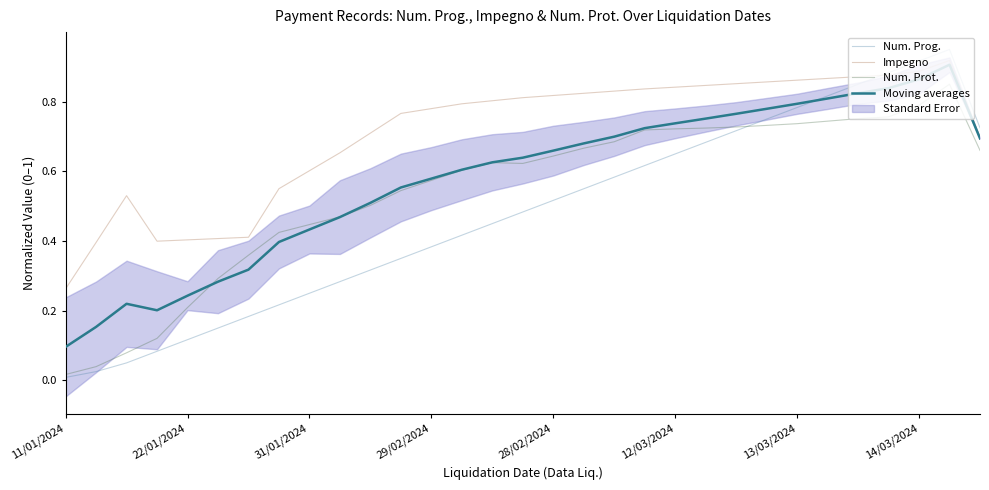

True or false: Moving averages and Impegno intersect in this chart.

False